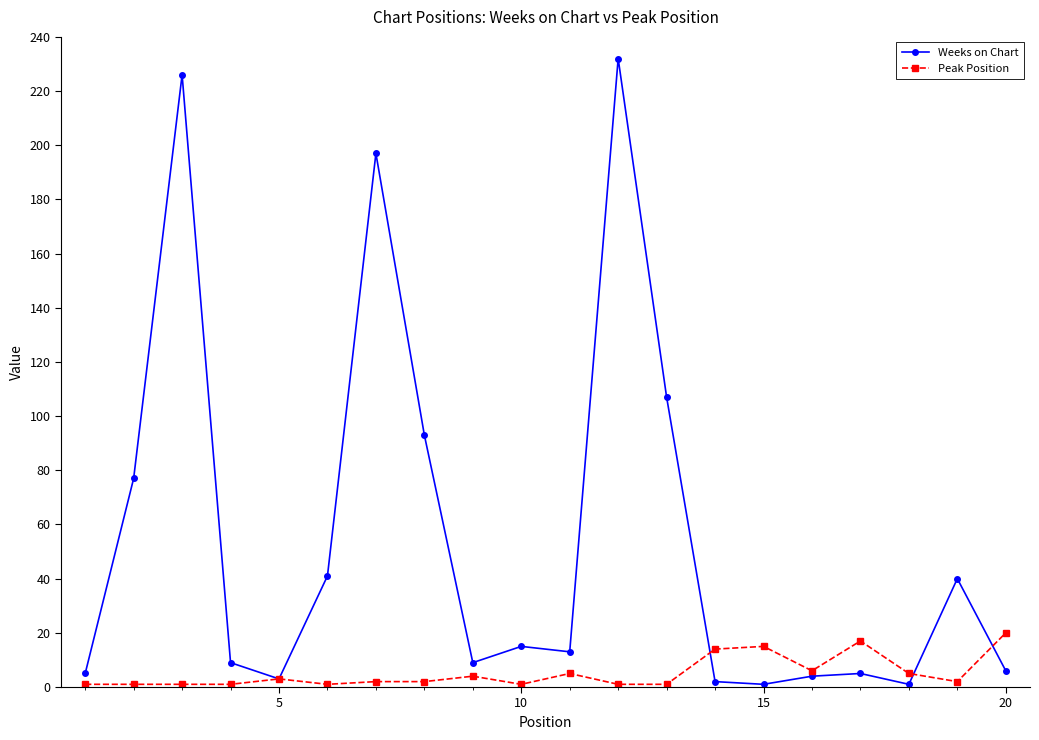

What is the maximum value shown in the chart?

232